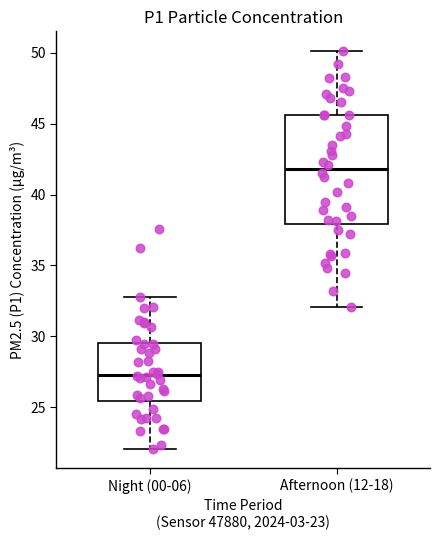

Reading left to right, read every box against the y-axis: the position of its median line, the range the box covers, and the ends of its whiskers. The values are not printed on the chart, so give them approximately, as read against the axis.

Night (00-06): median 27.5, box 25.5 to 29.5, whiskers 22.0 to 33.0
Afternoon (12-18): median 42.0, box 38.0 to 45.5, whiskers 32.0 to 50.0